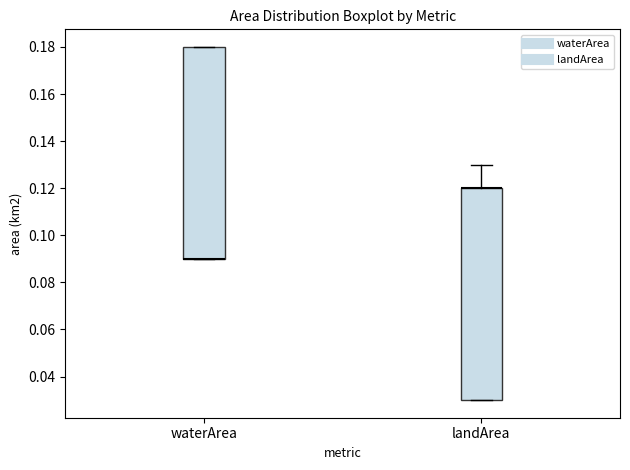

Reading left to right, read every box against the y-axis: the position of its median line, the range the box covers, and the ends of its whiskers. The values are not printed on the chart, so give them approximately, as read against the axis.

waterArea: median 0.09 (drawn on the box's lower edge), box 0.09 to 0.18, whiskers 0.09 to 0.18
landArea: median 0.12 (drawn on the box's upper edge), box 0.03 to 0.12, whiskers 0.03 to 0.13